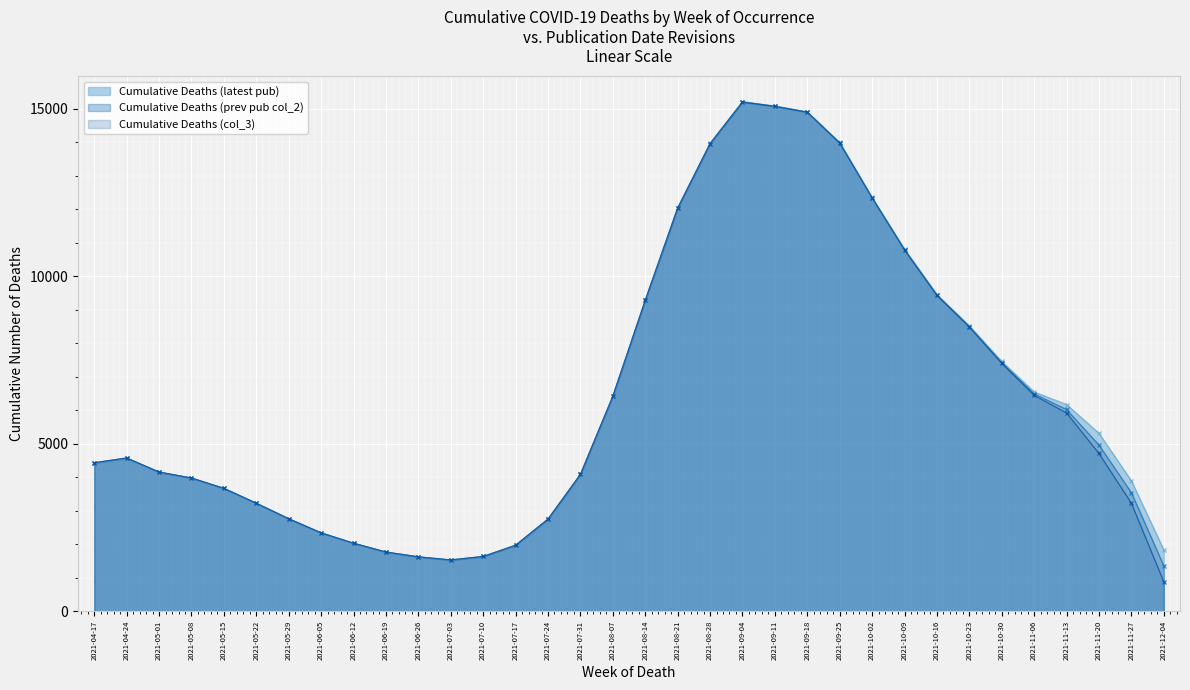

What is the label of the 20th point from the left?

2021-08-28